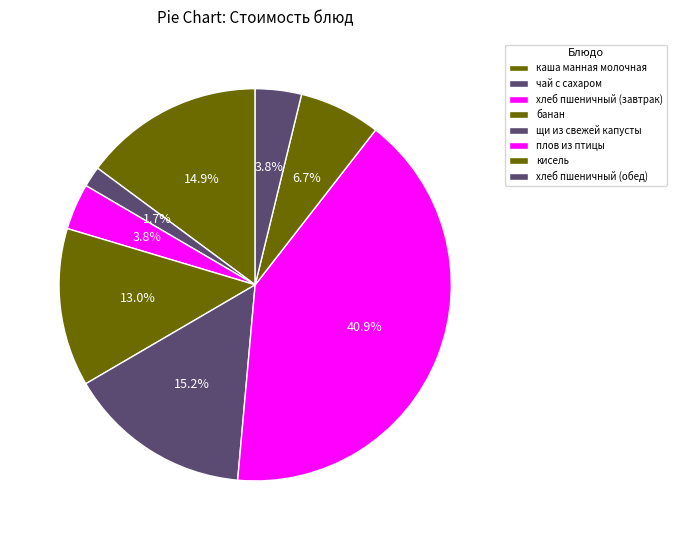

How many slices are in this pie chart?

8